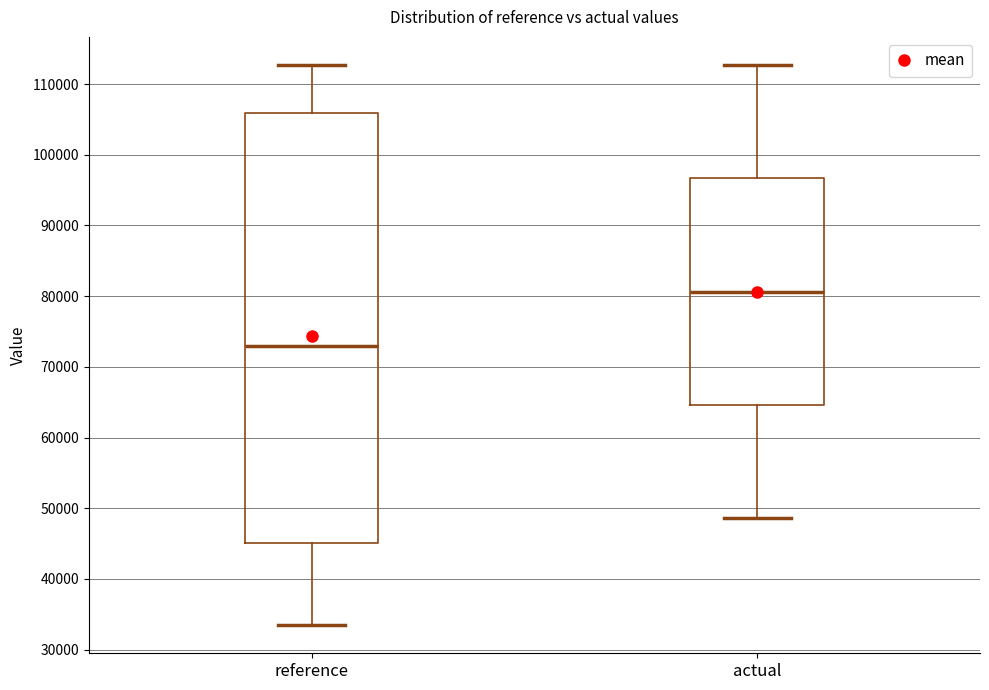

Which box is the tallest, from its lower edge to its upper edge?

reference